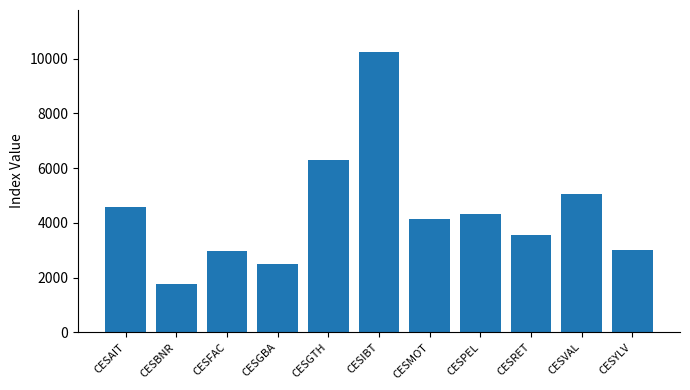

What is the greatest value displayed?

10247.5